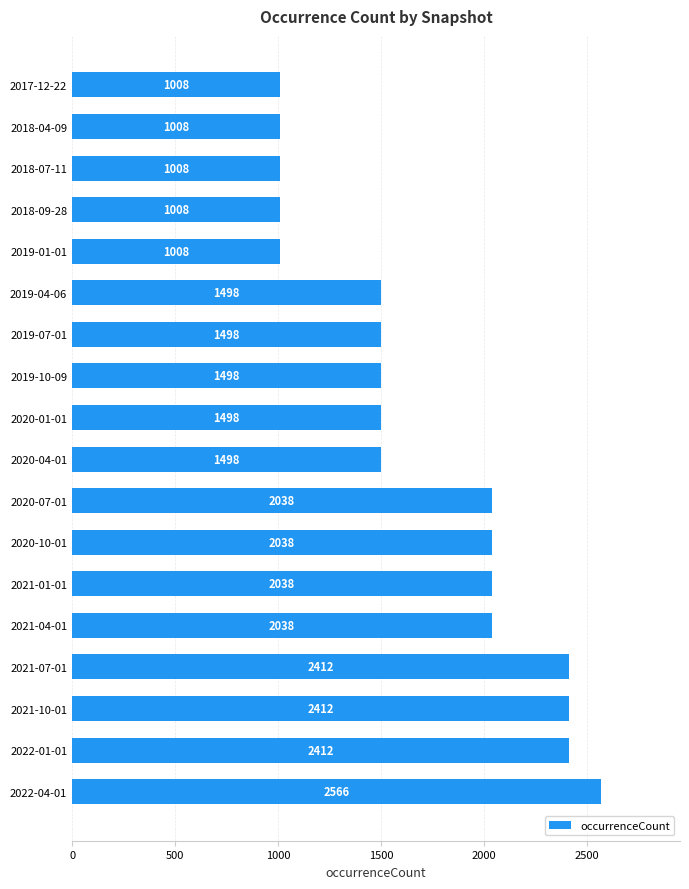

Reading bottom to top, transcribe all the data shown in this chart.

2022-04-01=2566	2022-01-01=2412	2021-10-01=2412	2021-07-01=2412	2021-04-01=2038	2021-01-01=2038	2020-10-01=2038	2020-07-01=2038	2020-04-01=1498	2020-01-01=1498	2019-10-09=1498	2019-07-01=1498	2019-04-06=1498	2019-01-01=1008	2018-09-28=1008	2018-07-11=1008	2018-04-09=1008	2017-12-22=1008